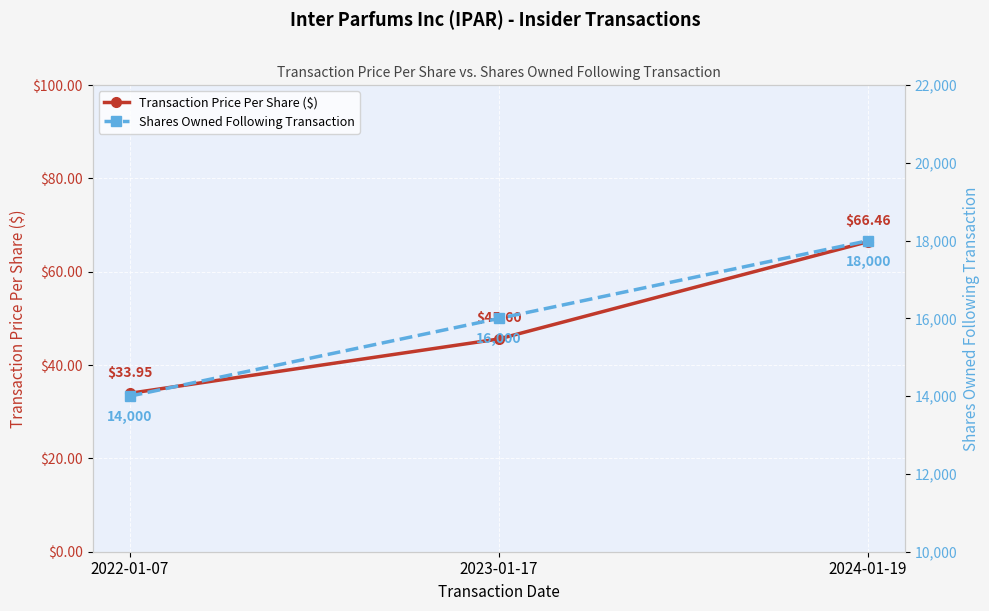

Reading left to right, extract all data points from this chart.

Transaction Price Per Share ($): 2022-01-07=33.9	2023-01-17=45.6	2024-01-19=66.5
Shares Owned Following Transaction: 2022-01-07=14000.0	2023-01-17=16000.0	2024-01-19=18000.0